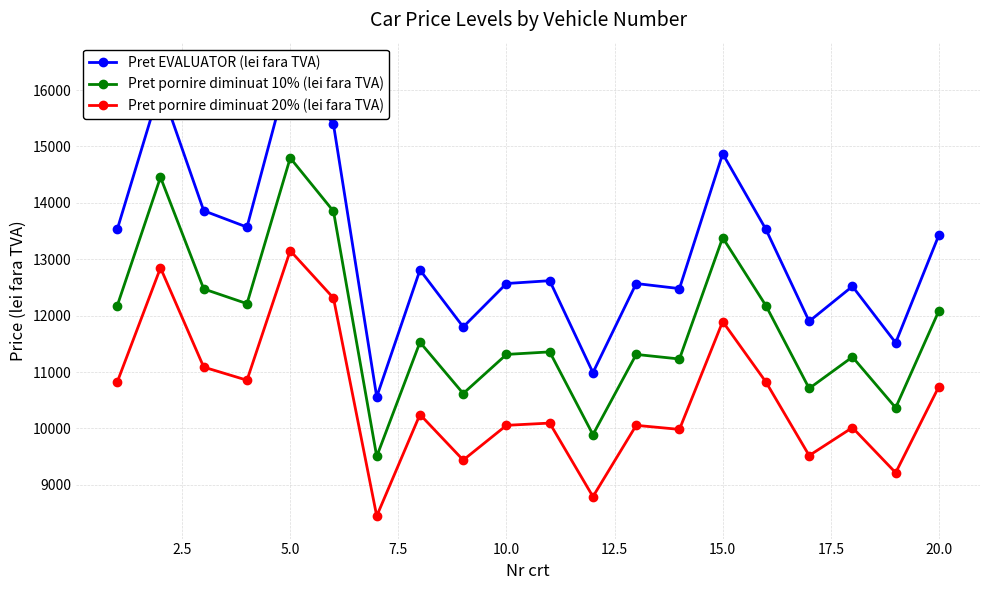

How many lines are shown in the chart?

3